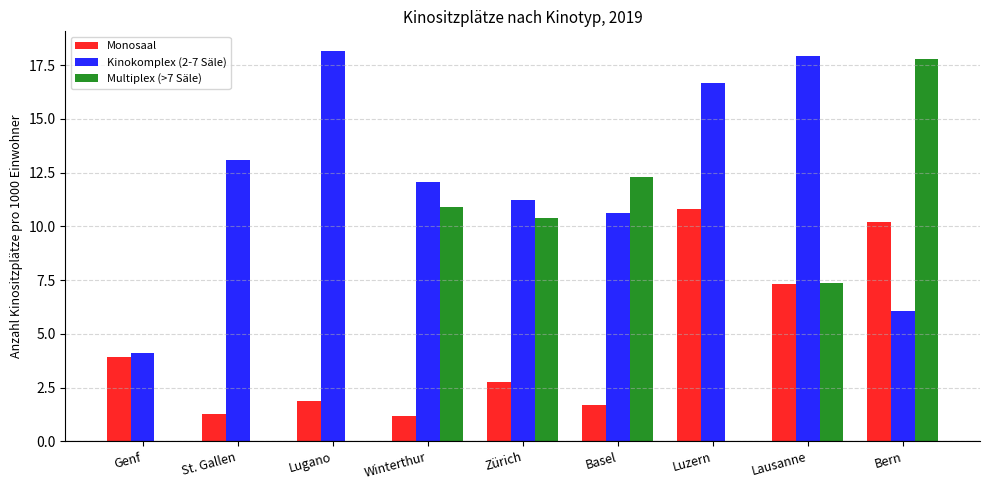

How many groups of bars are there?

9